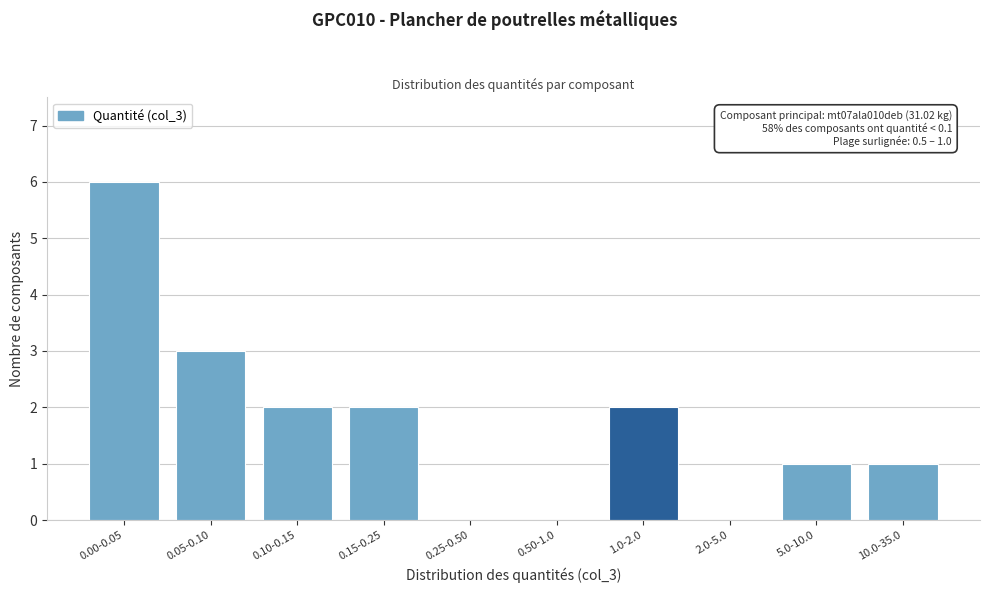

Reading left to right, list all the values displayed in this chart.

0.00-0.05=6	0.05-0.10=3	0.10-0.15=2	0.15-0.25=2	0.25-0.50=0	0.50-1.0=0	1.0-2.0=2	2.0-5.0=0	5.0-10.0=1	10.0-35.0=1